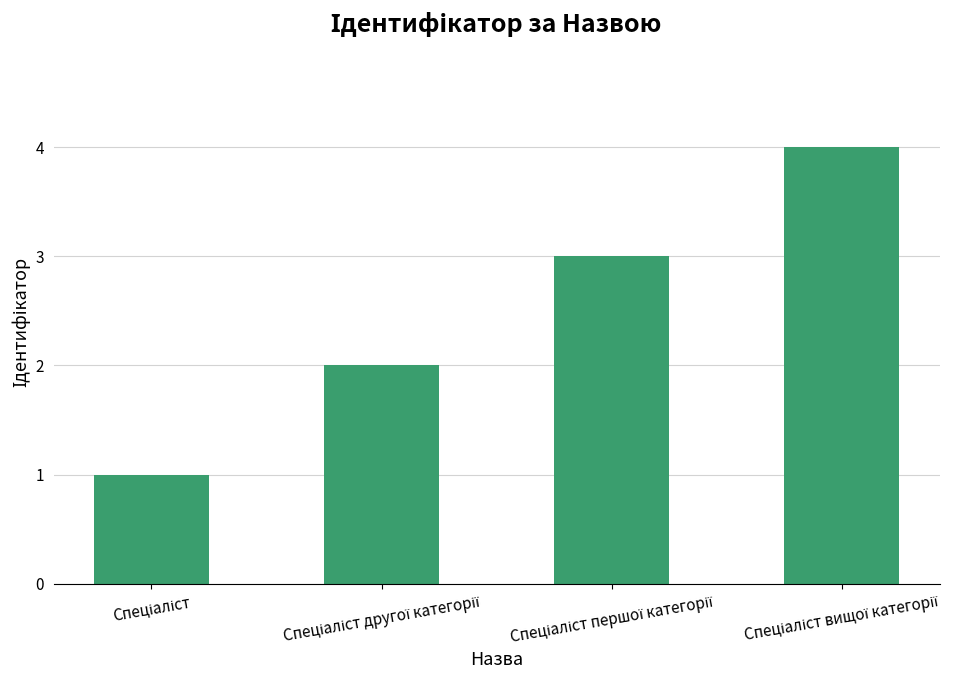

Reading left to right, list all the values displayed in this chart.

1	2	3	4